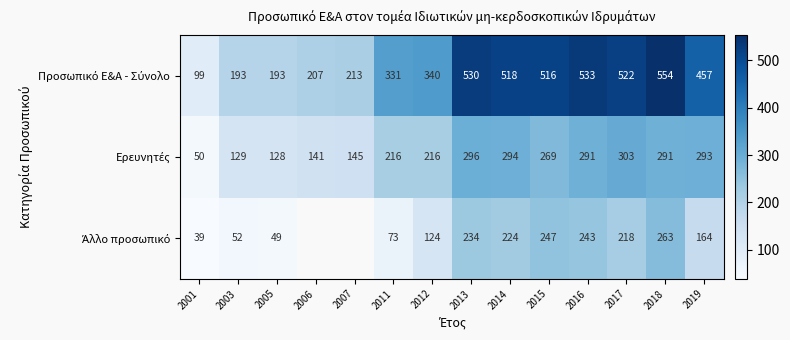

What is the spread (max minus min) of values at 2019?

293